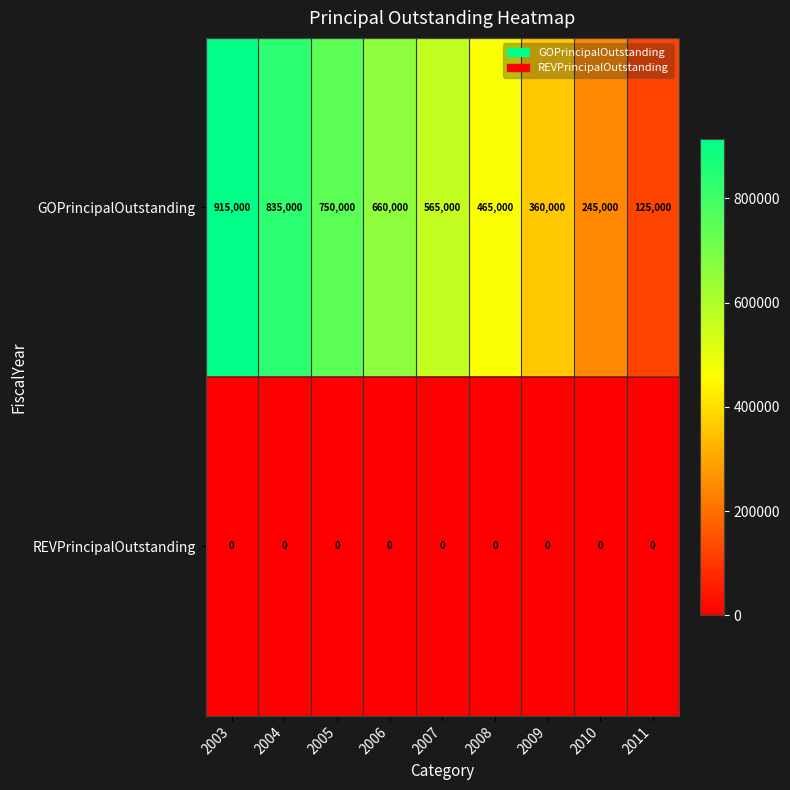

At which category is the sum across all series the highest?

2003